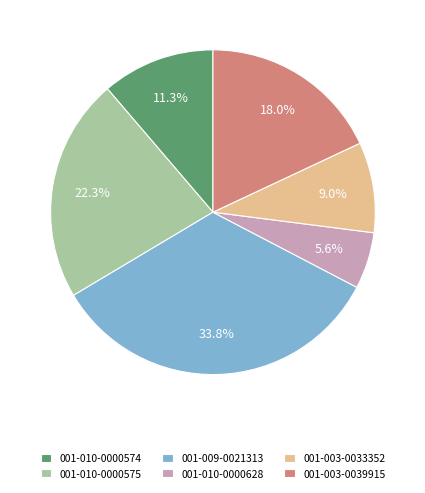

To the nearest percent, what is the combined percentage of 001-010-0000574 and 001-003-0033352?

20%